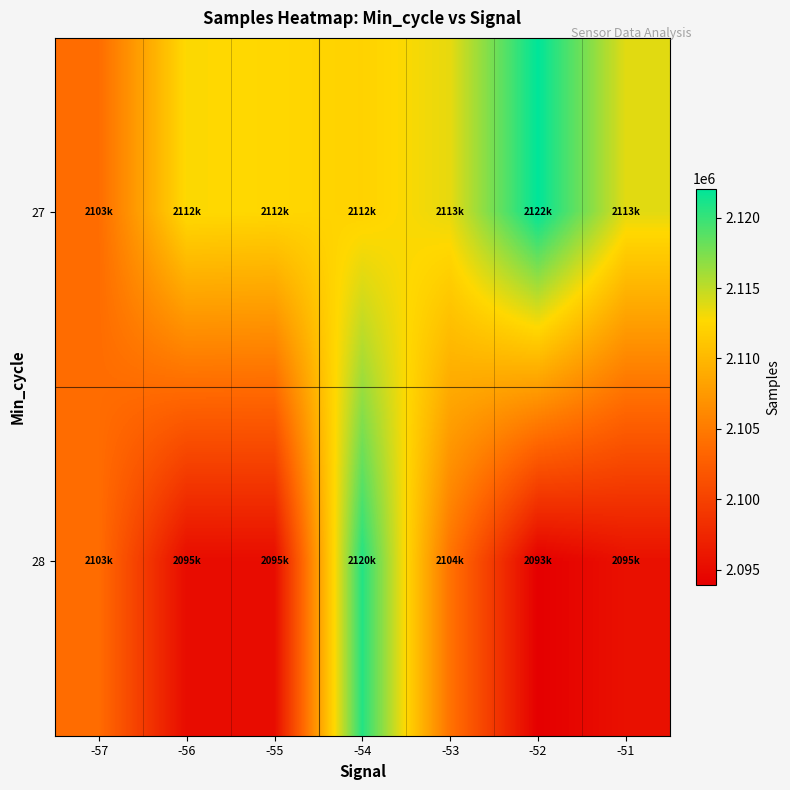

At which category is the sum across all series the highest?

-54